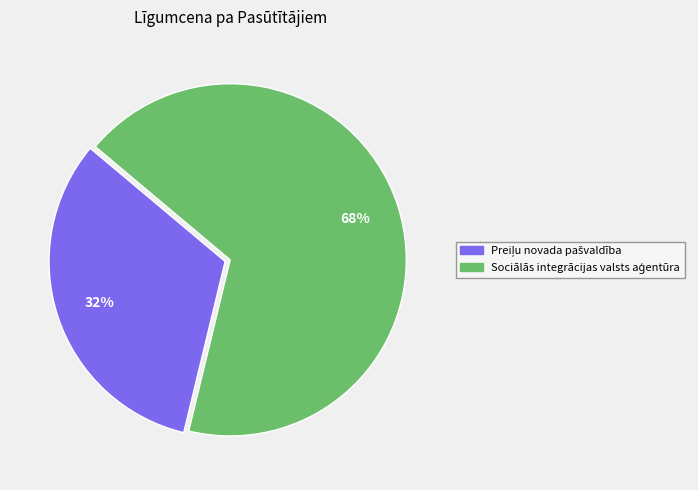

Is there a majority slice in this chart?

Yes